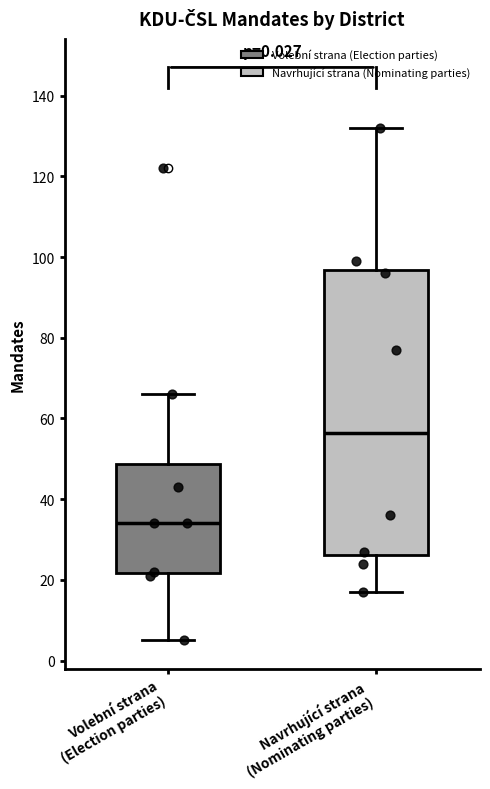

Which box has the lowest median line?

Volební strana (Election parties)